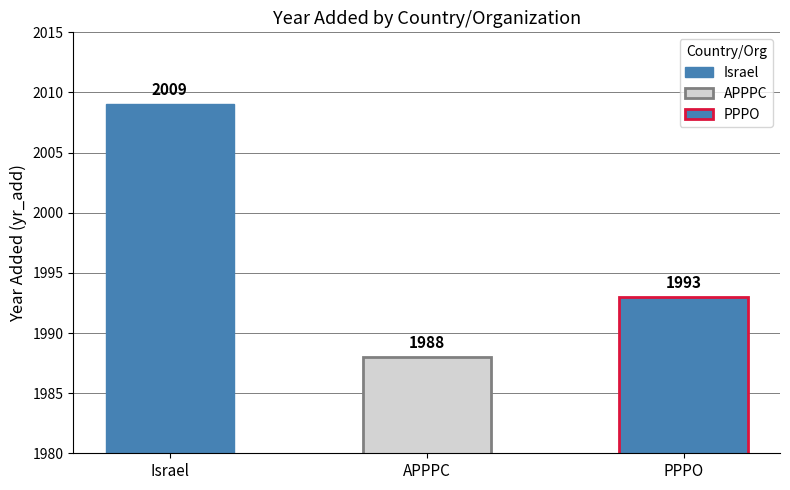

What is the change in value from Israel to PPPO?

-16